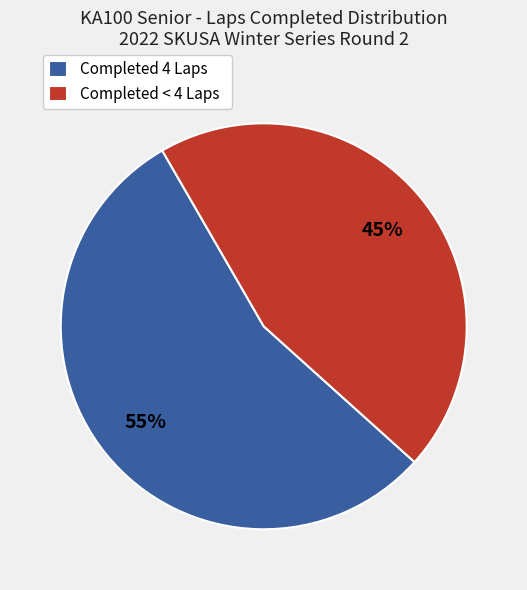

Rank the categories by value from lowest to highest.

Completed < 4 Laps, Completed 4 Laps